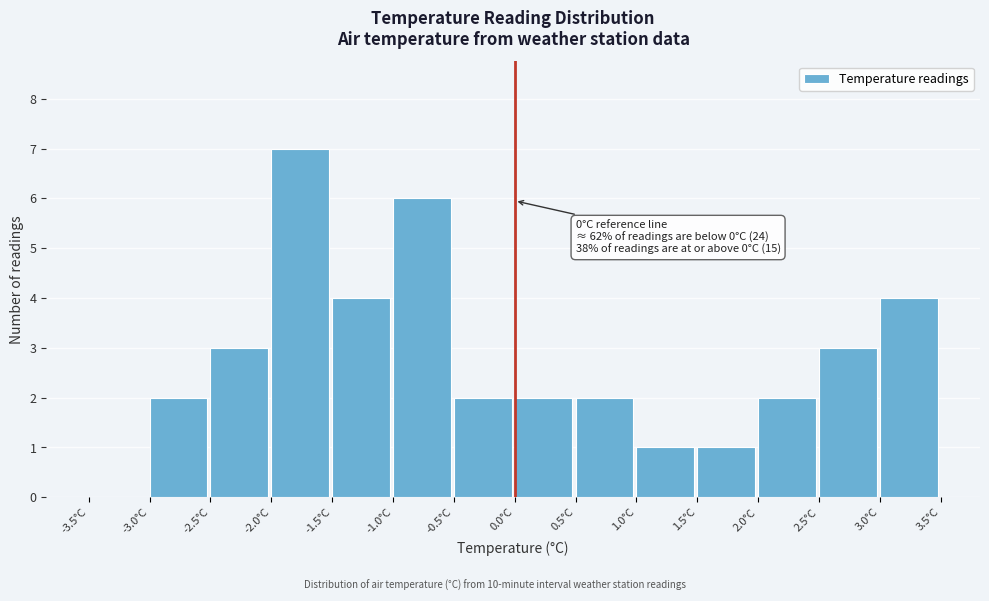

Over which range of the x-axis is the bar tallest?

-2.0 to -1.5